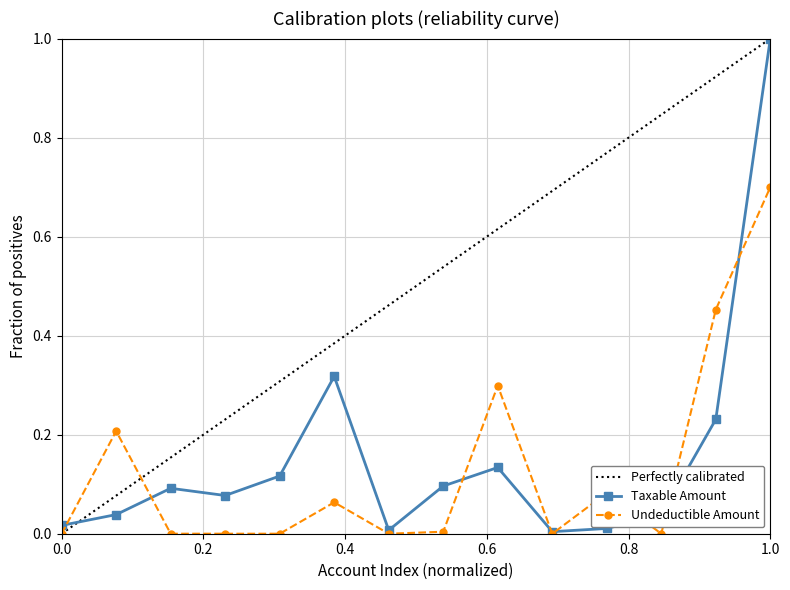

True or false: Undeductible has more than 0 points higher than both neighbors.

True